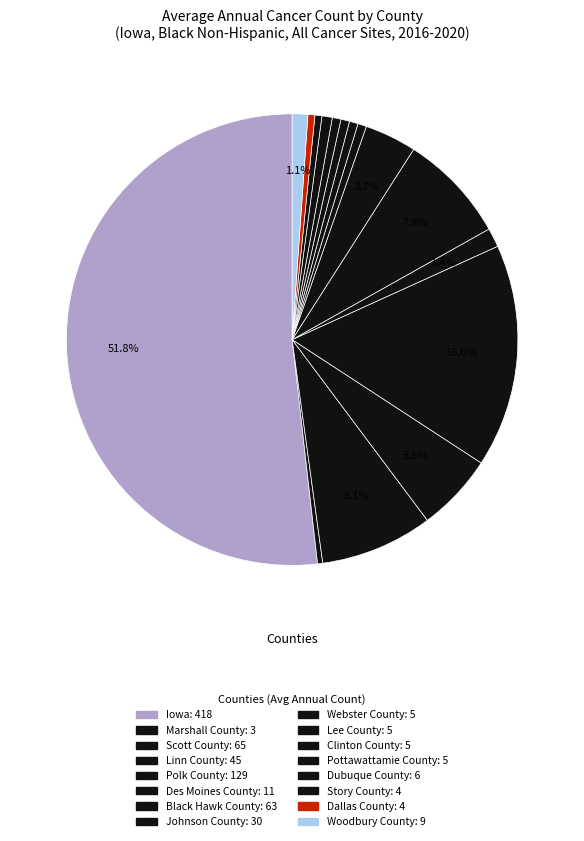

How many segments does this pie chart have?

16